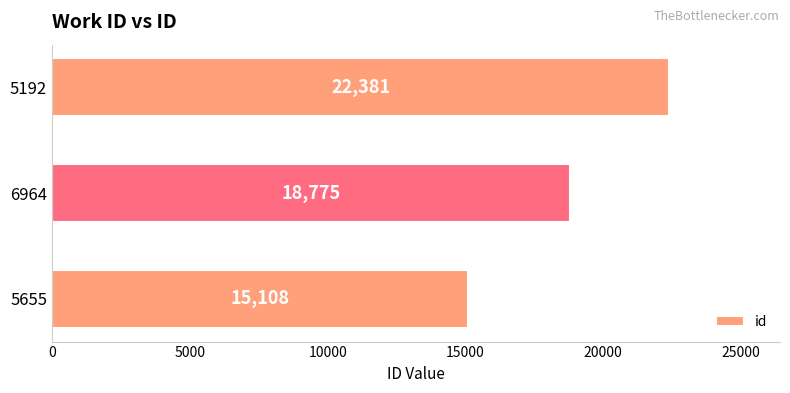

What is the sum of all values?

56264